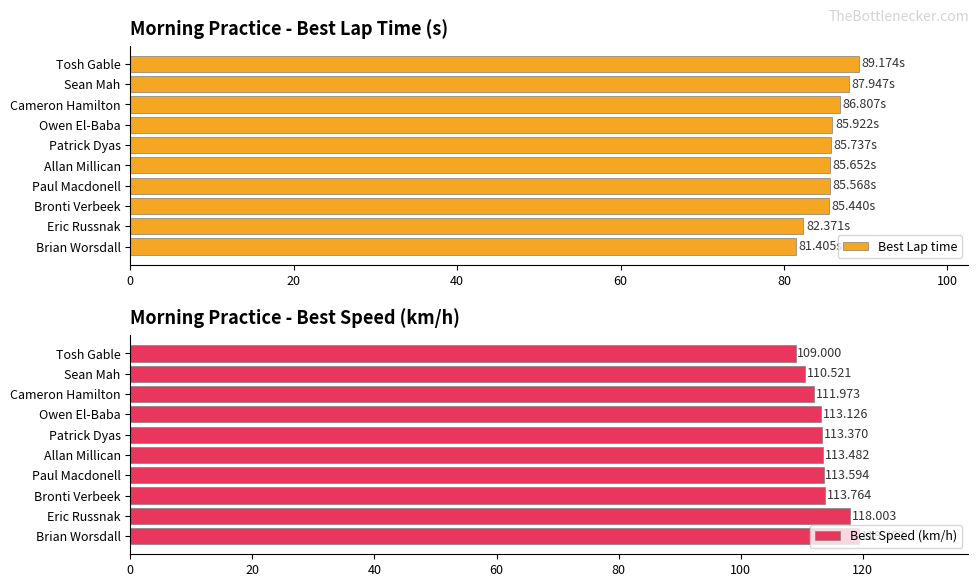

What are all the series names shown in the legend?

Best Lap time, Best Speed (km/h)